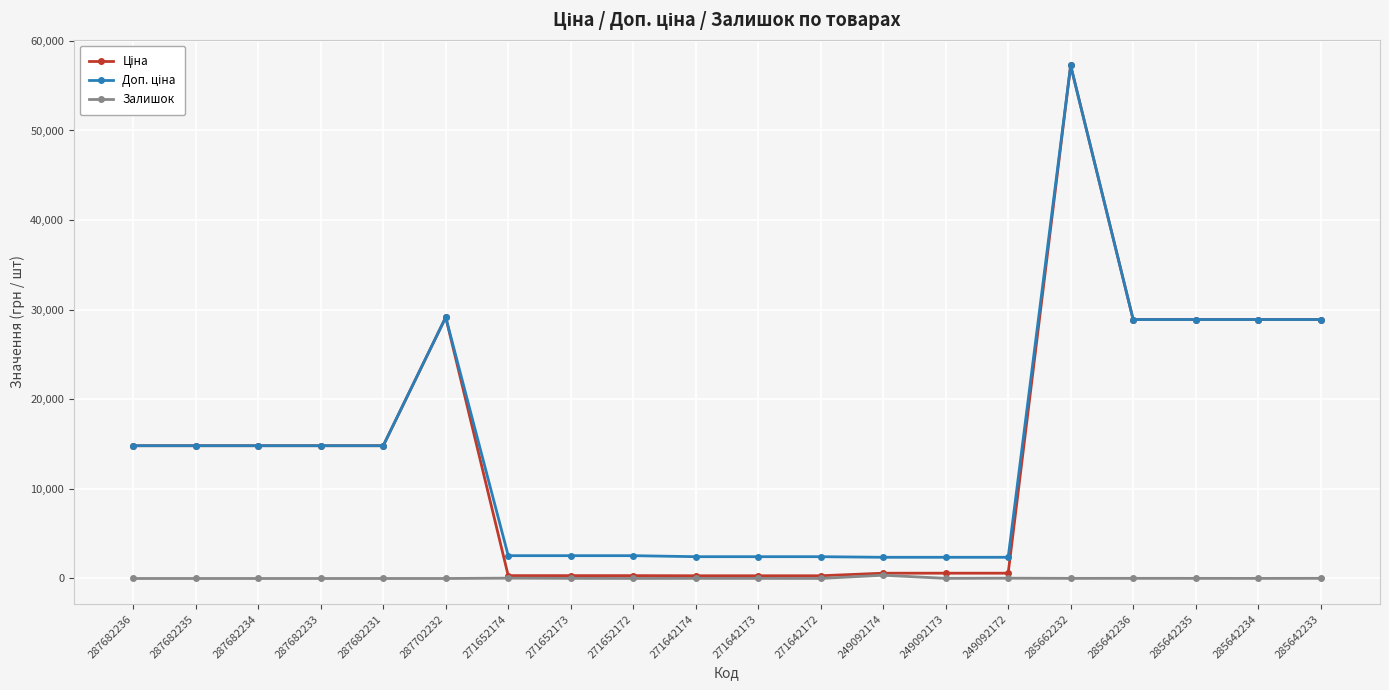

How many series are shown in this chart?

3